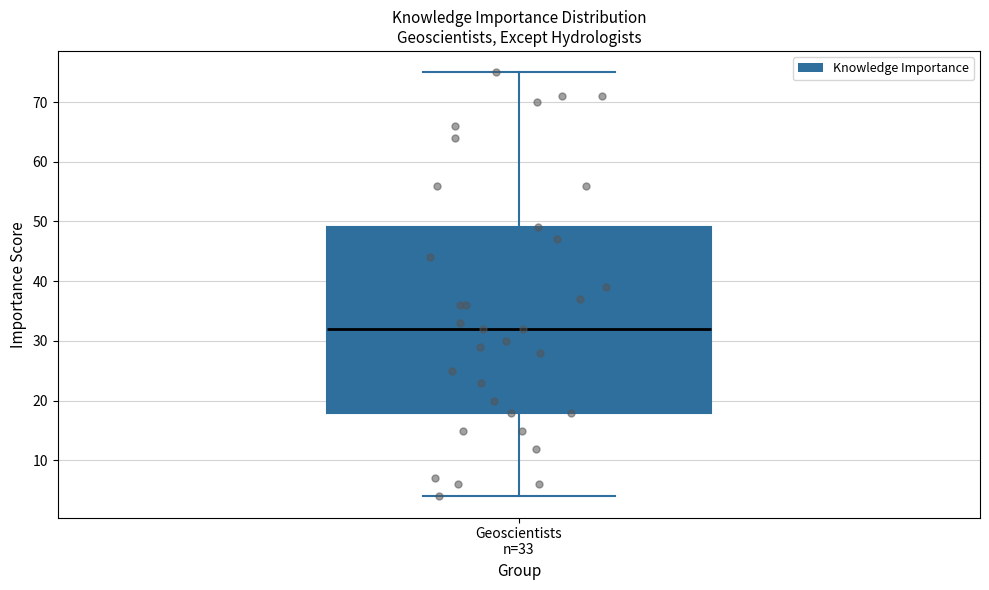

Transcribe this box plot: give where the median line is, the range the box spans, and where the two whiskers end, as read against the y-axis. The values are not printed on the chart, so give them approximately, as read against the axis.

median 32, box 18 to 49, whiskers 4 to 75